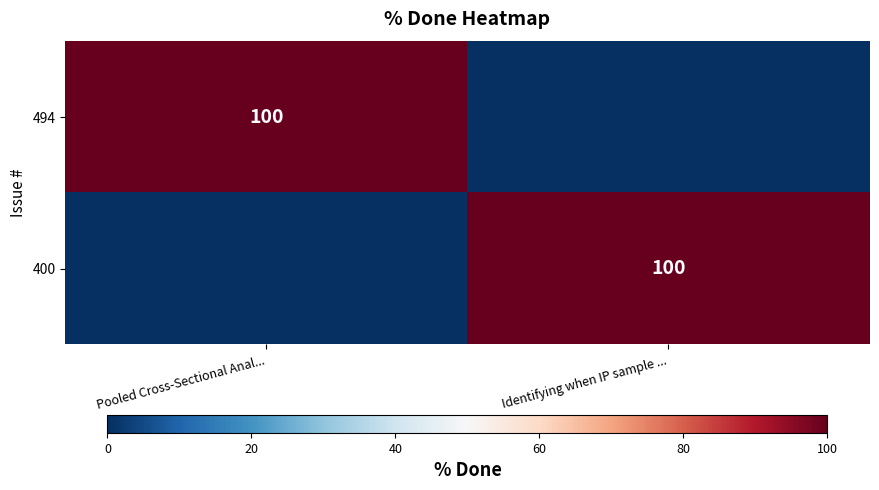

Which category has the lowest value across all series?

Identifying when IP sample ...